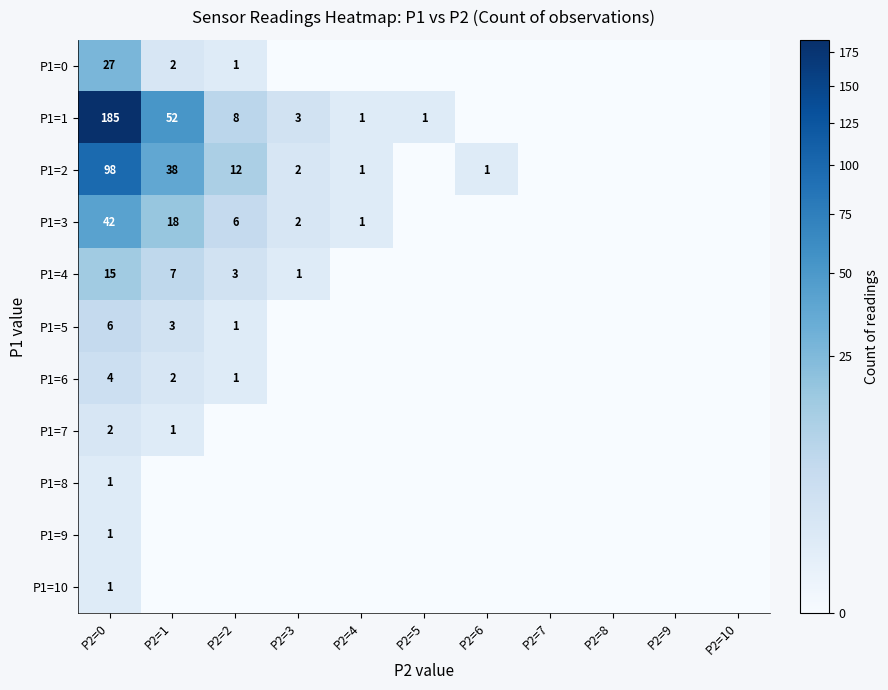

What is the total value across all series at P2=5?

1